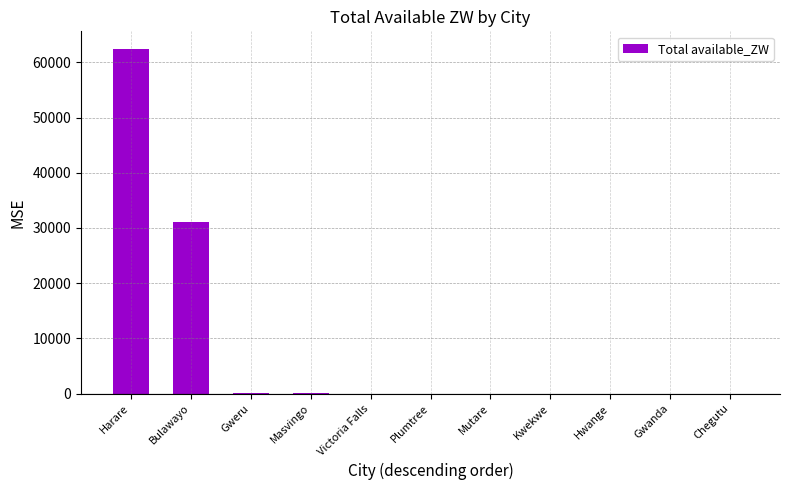

Which has a higher value, Bulawayo or Gweru?

Bulawayo